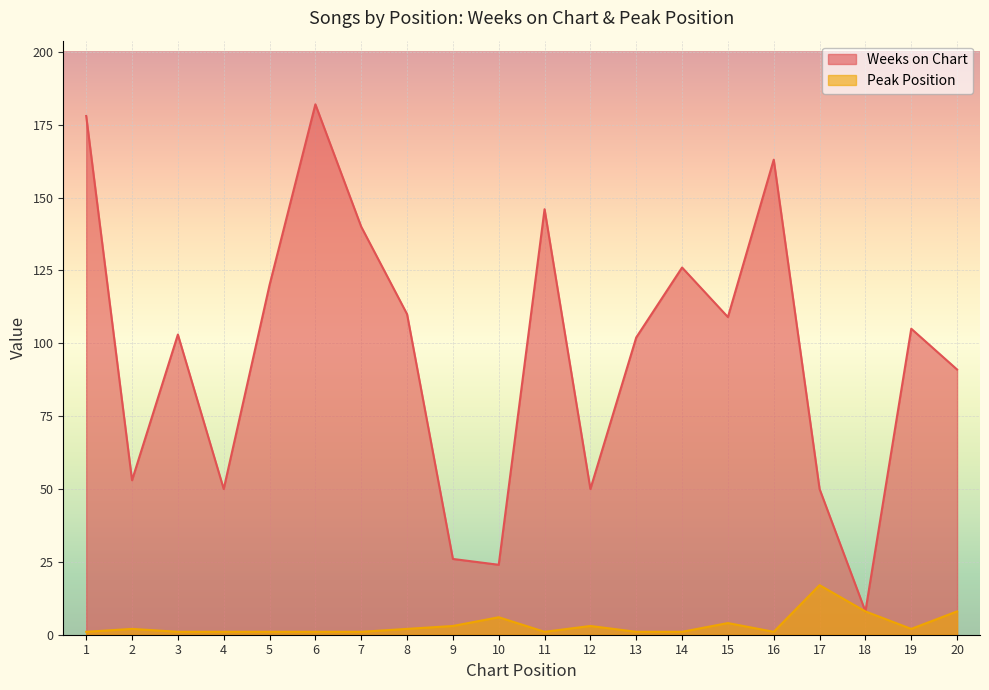

Is it true that Weeks on Chart equals 105 at 19?

True